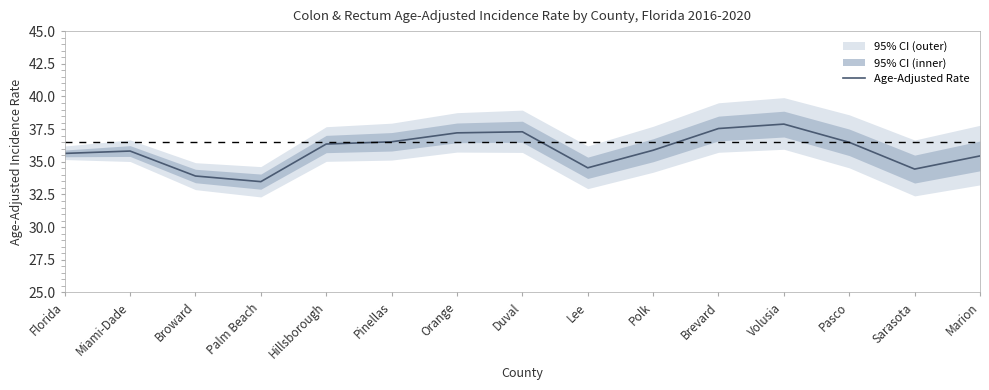

How many lines are shown in the chart?

1